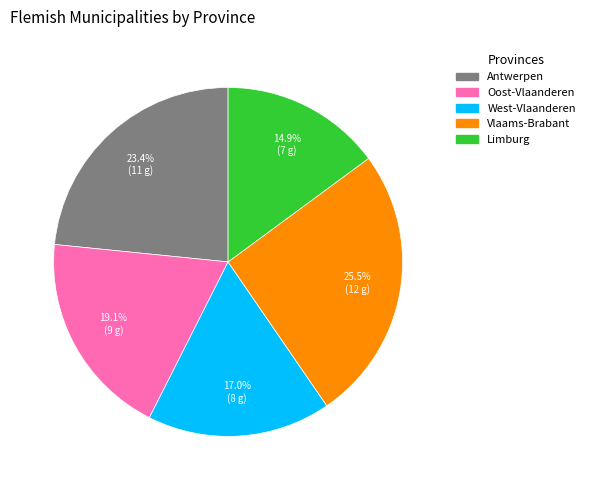

How many segments does this pie chart have?

5